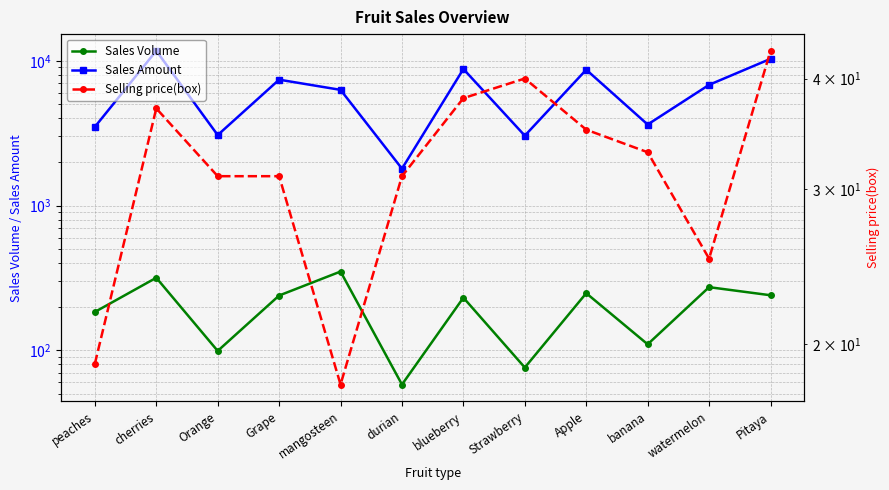

What is the label of the 10th point from the right?

Orange